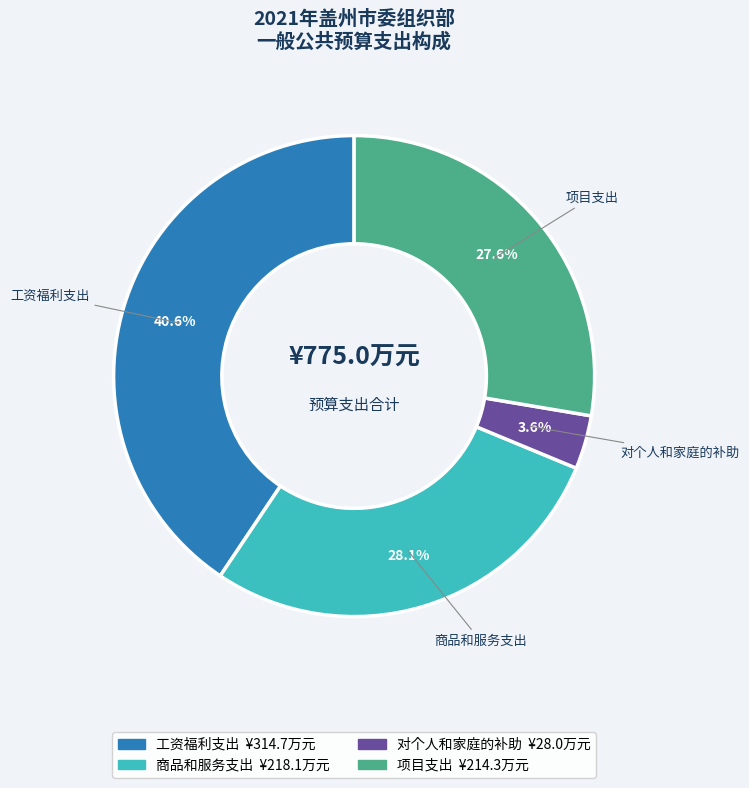

What is the smallest slice in the pie chart?

对个人和家庭的补助